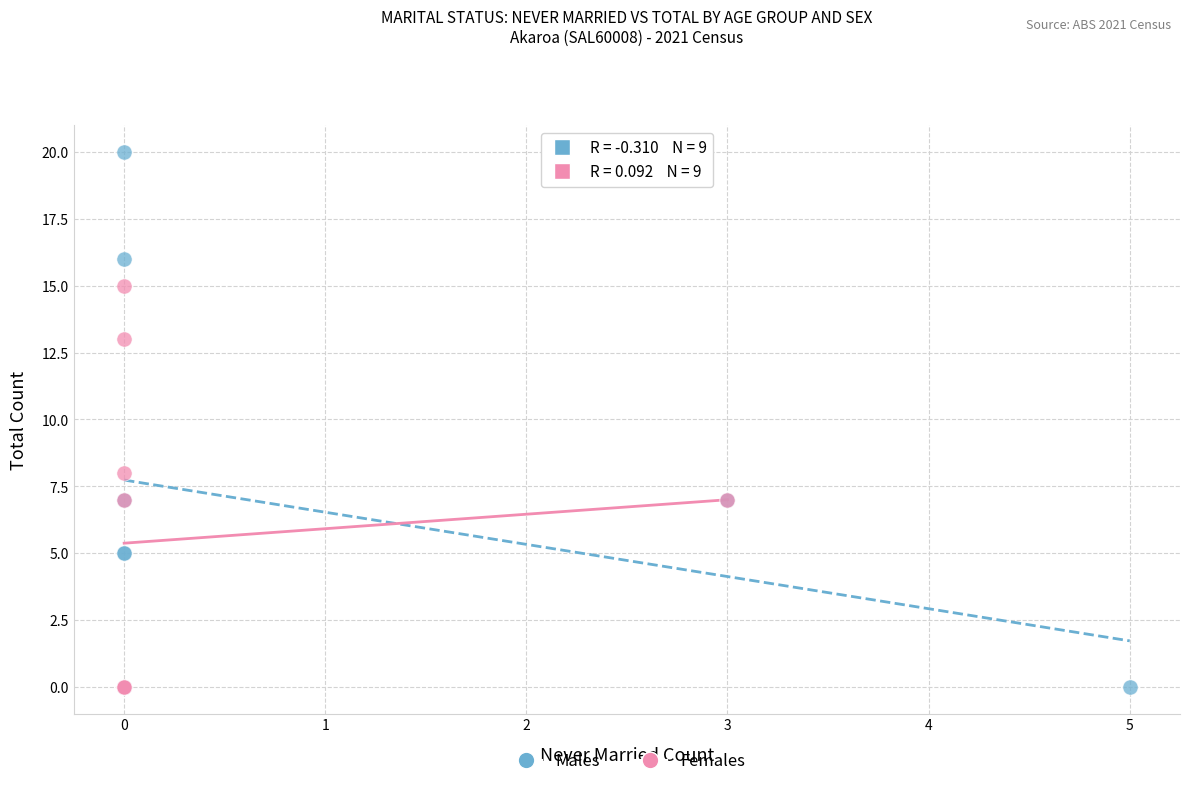

Which series reaches the maximum Y coordinate?

Males